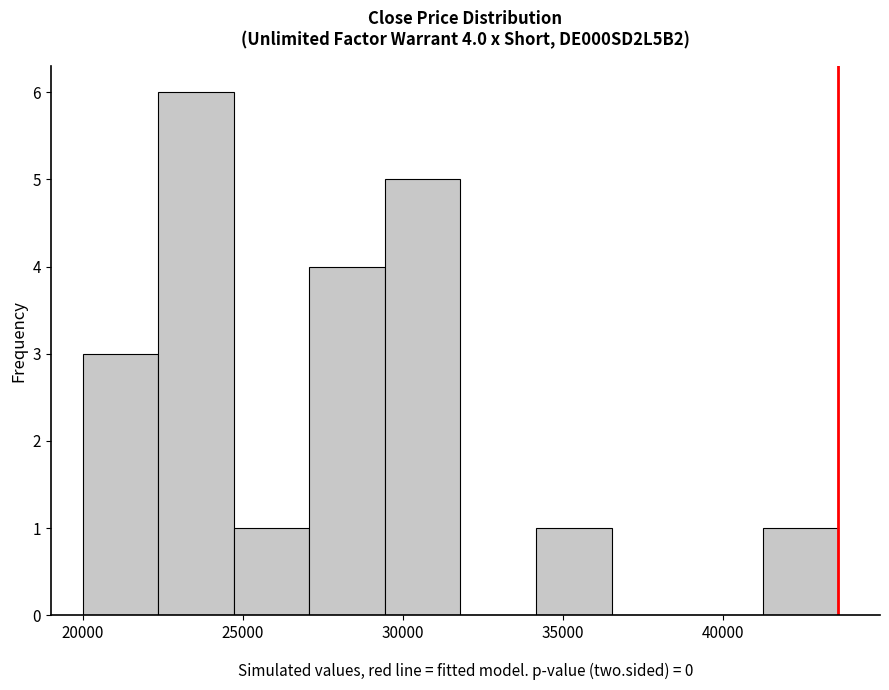

Which range on the x-axis has the tallest bar?

22500 to 24500